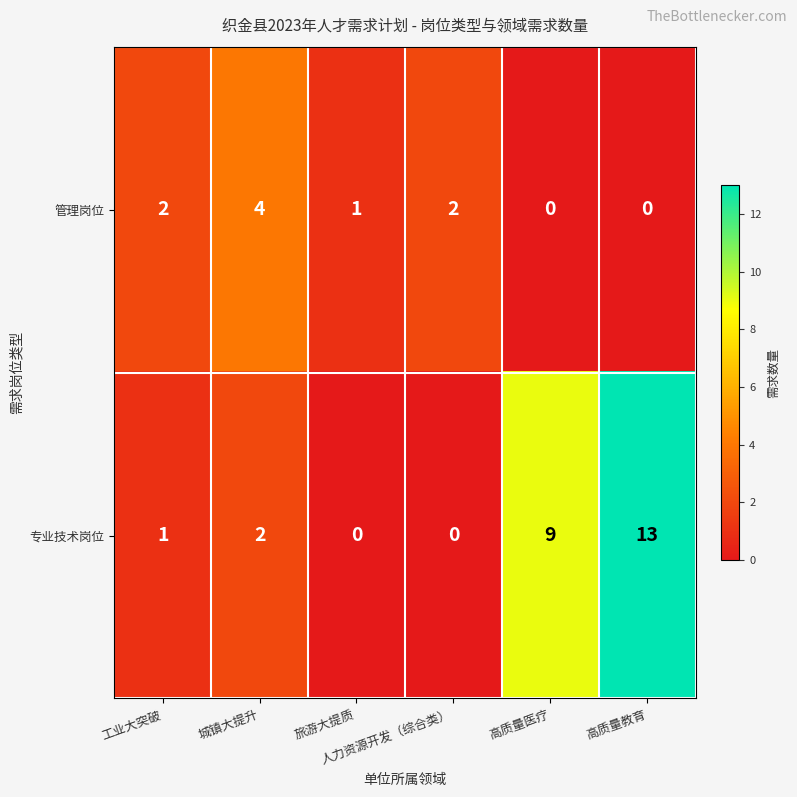

How many positive values does the 管理岗位 series have?

4